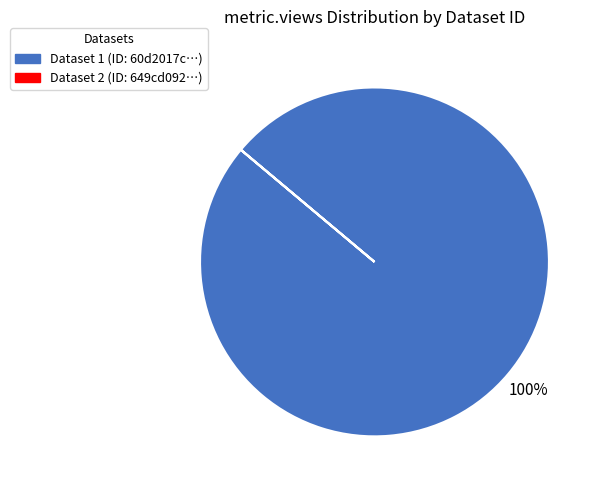

Does any single category account for the majority?

Yes